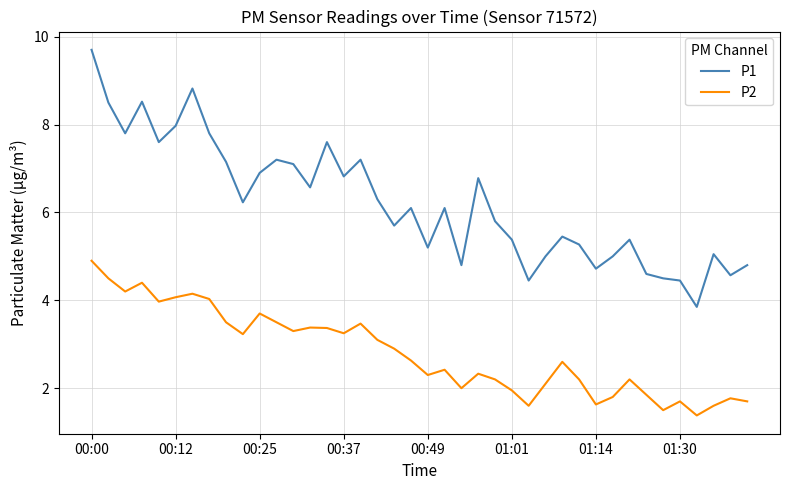

Which series has the widest spread of values?

P1